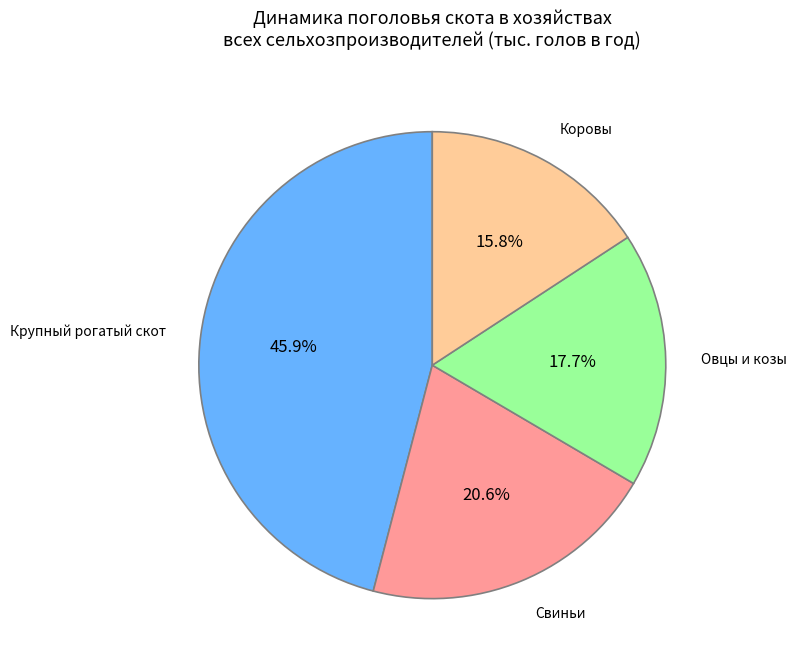

What percentage is the Овцы и козы slice, to the nearest percent?

18%